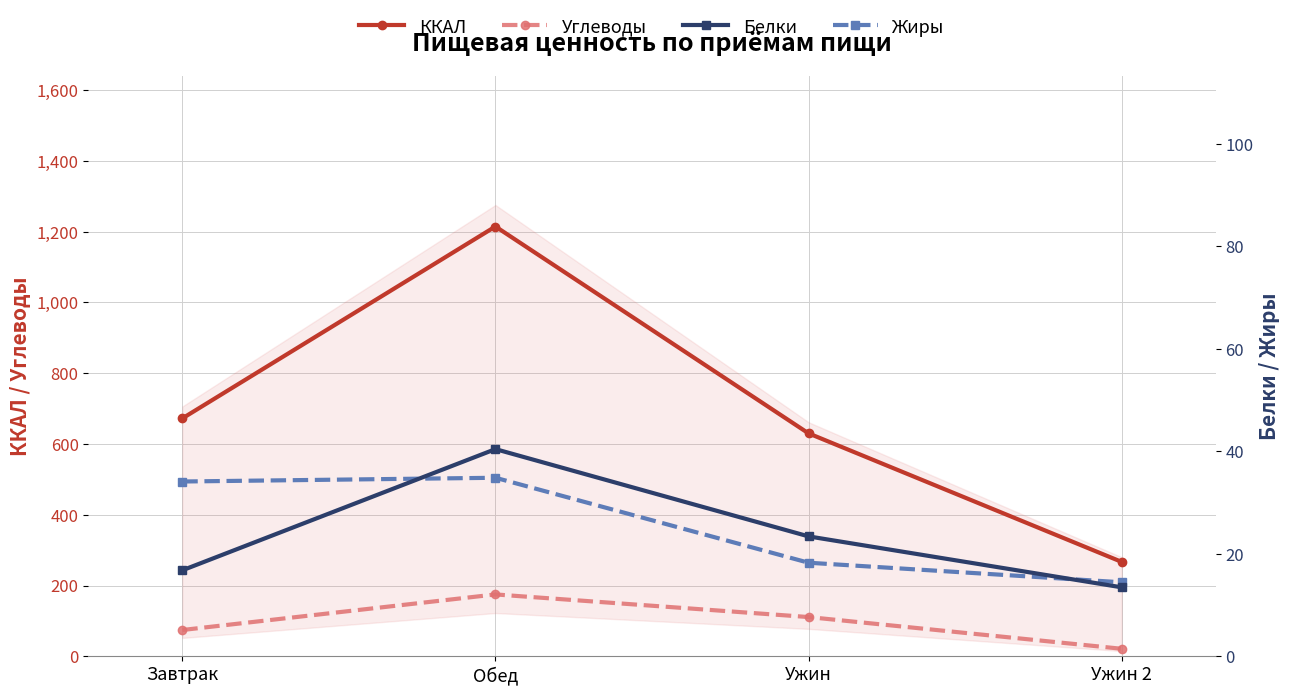

In Углеводы, how many points are higher than both neighbors (excluding endpoints)?

1